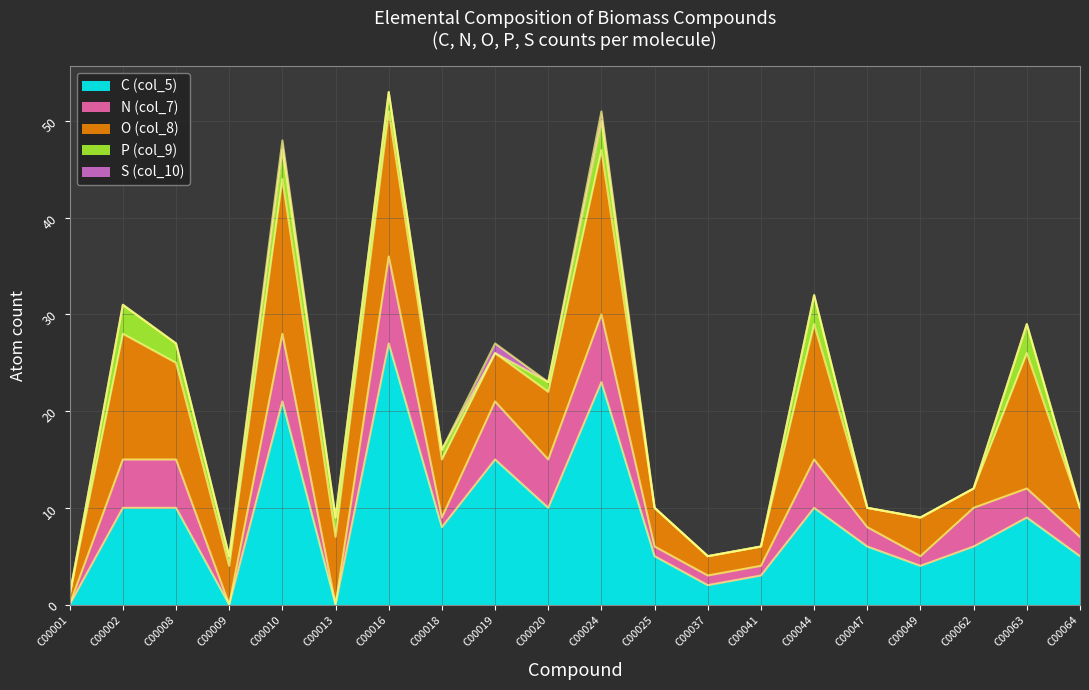

Reading left to right, list all the values displayed in this chart.

C (col_5): 0	10	10	0	21	0	27	8	15	10	23	5	2	3	10	6	4	6	9	5
N (col_7): 0	5	5	0	7	0	9	1	6	5	7	1	1	1	5	2	1	4	3	2
O (col_8): 1	13	10	4	16	7	15	6	5	7	17	4	2	2	14	2	4	2	14	3
P (col_9): 0	3	2	1	3	2	2	1	0	1	3	0	0	0	3	0	0	0	3	0
S (col_10): 0	0	0	0	1	0	0	0	1	0	1	0	0	0	0	0	0	0	0	0